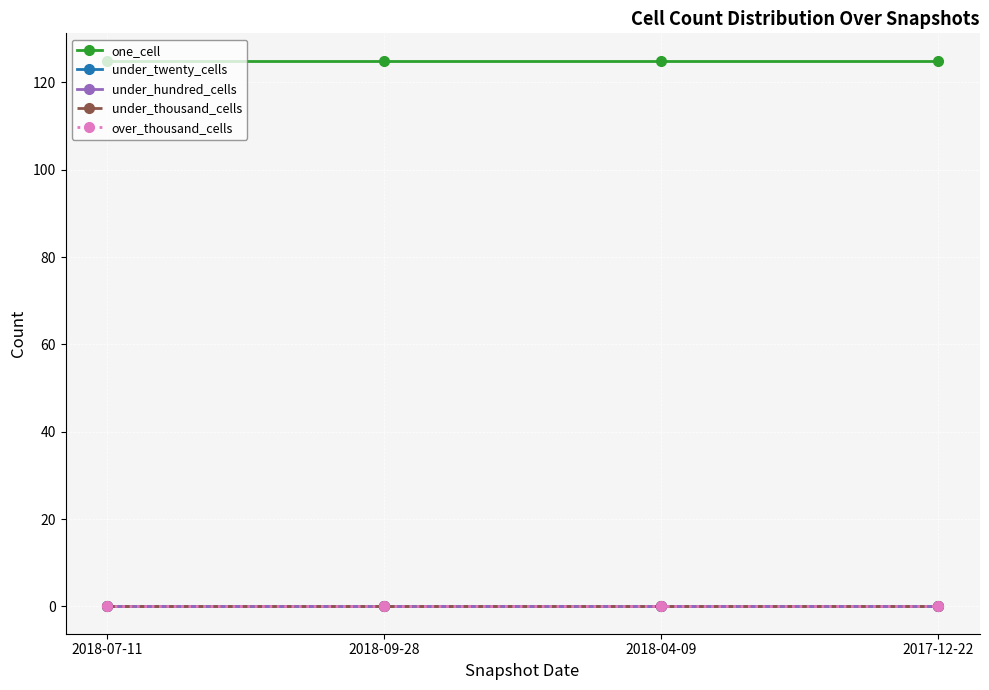

How many lines are shown in the chart?

5